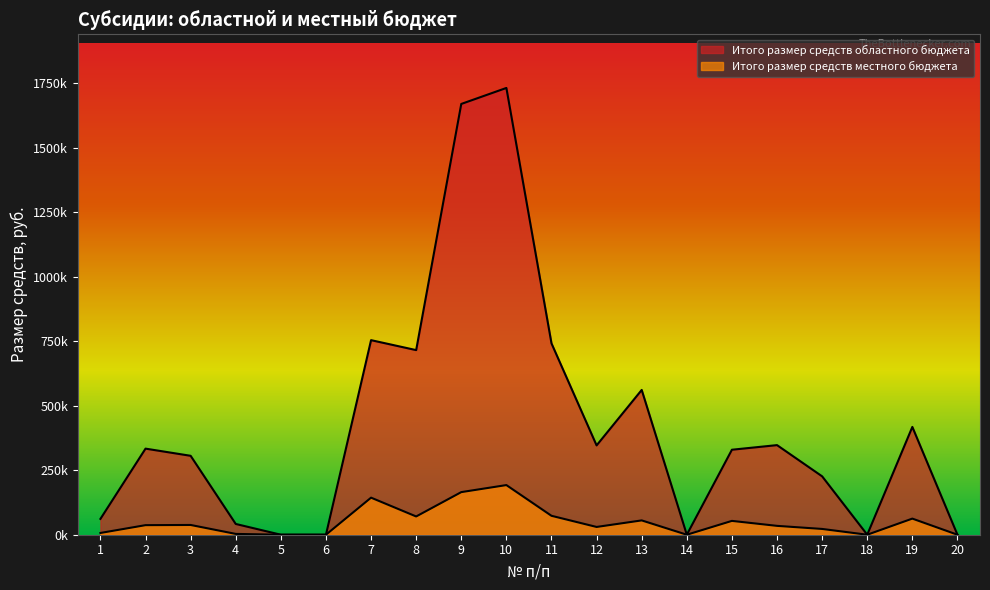

True or false: Итого размер средств местного бюджета and Итого размер средств областного бюджета cross at least once.

False